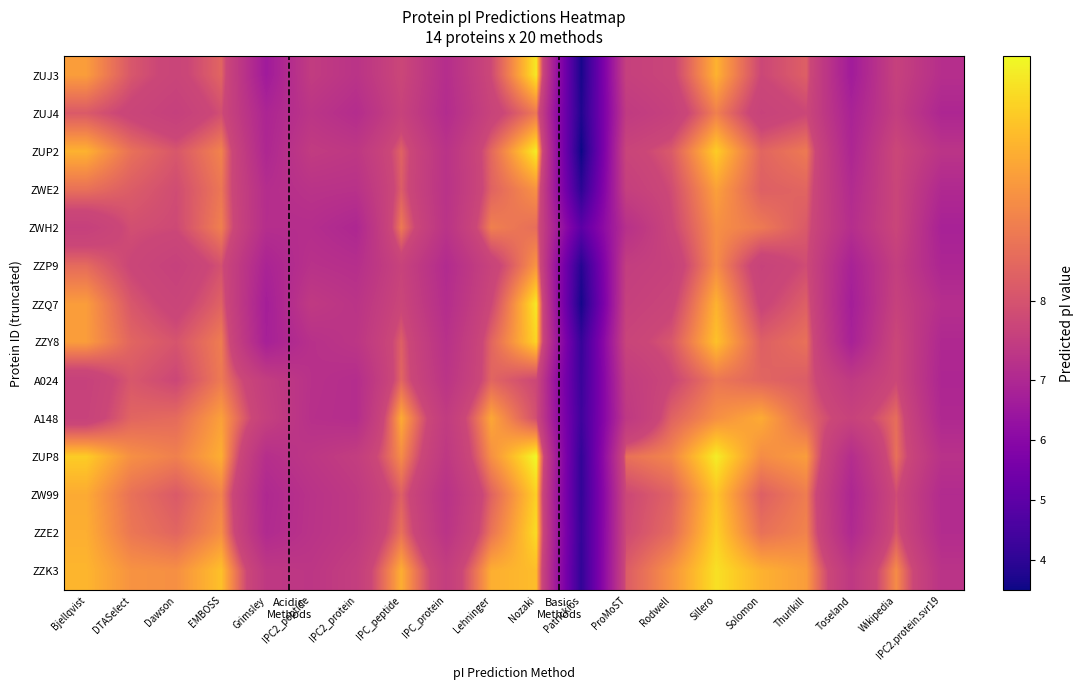

Rank the series by their maximum value, from highest to lowest.

ZUP8, ZUP2, ZUJ3, ZZQ7, ZZK3, ZZE2, ZZY8, ZW99, A148, ZWE2, ZZP9, ZWH2, ZUJ4, A024